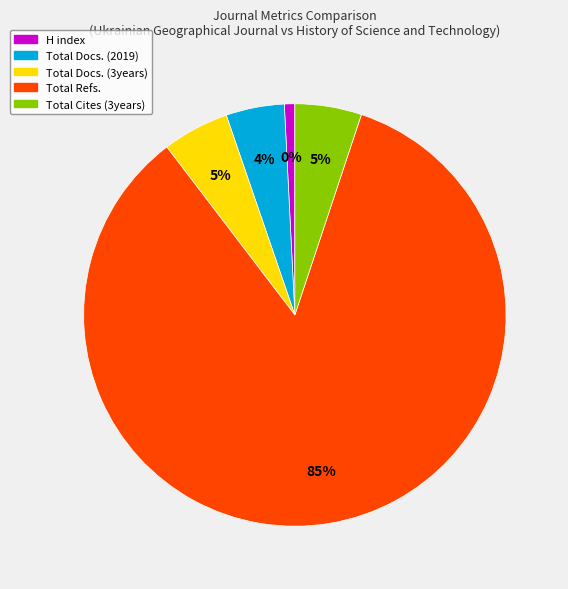

Does Total Refs. represent more than half of the total?

Yes